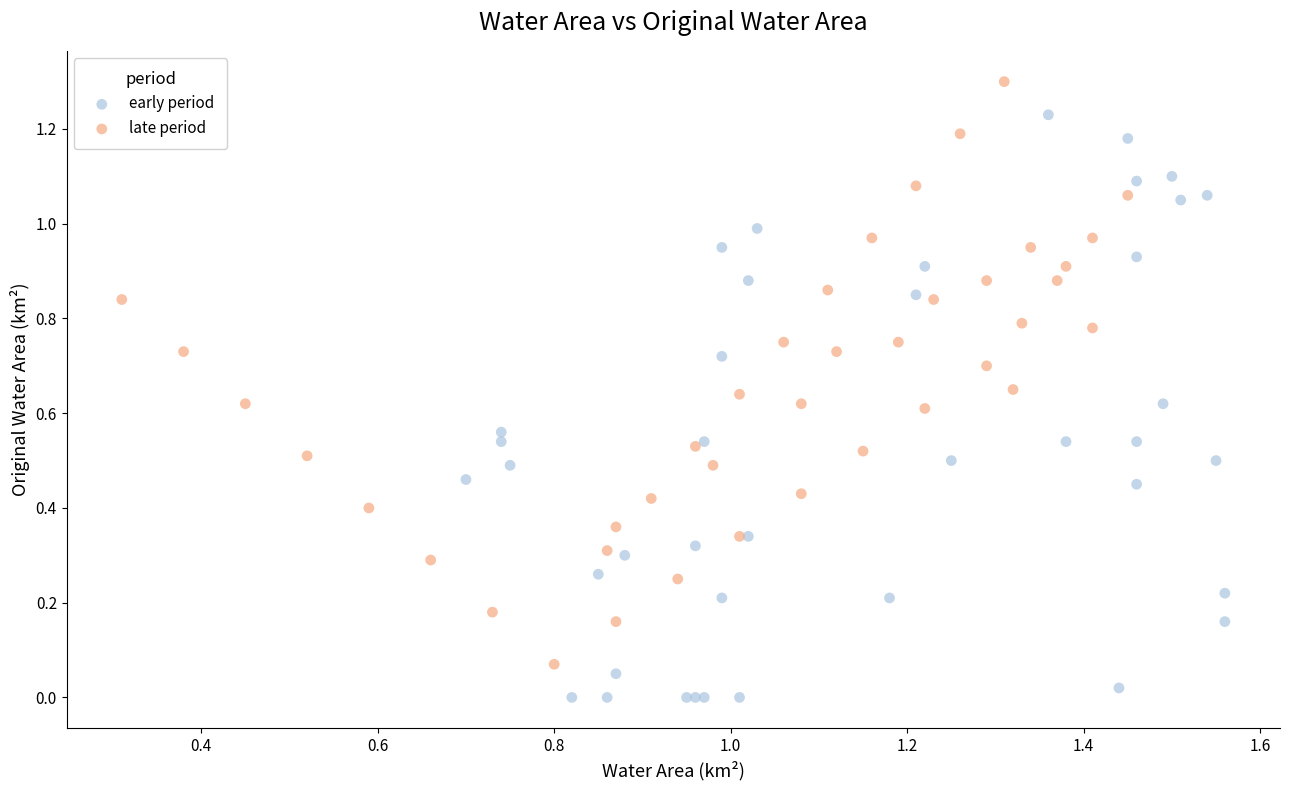

Which series reaches the maximum Y coordinate?

late period